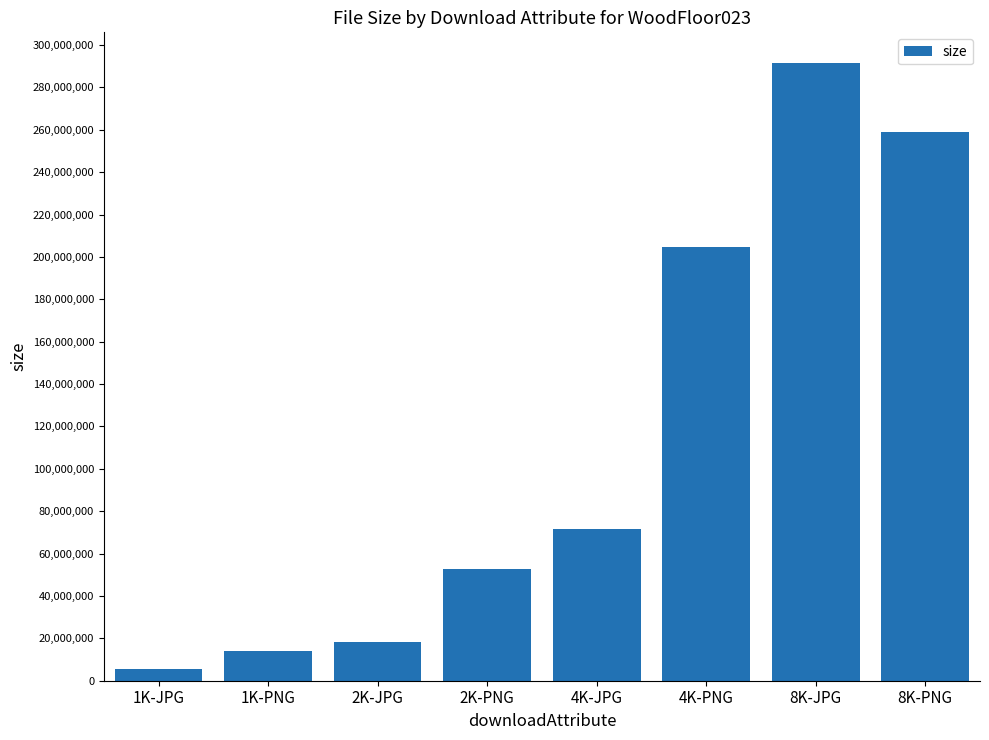

What is the smallest value displayed?

5322822